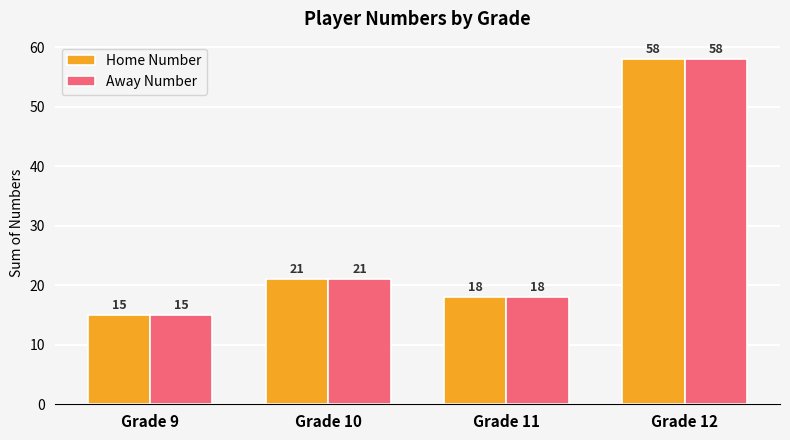

Where is Away Number nearest to the value 36?

Grade 10